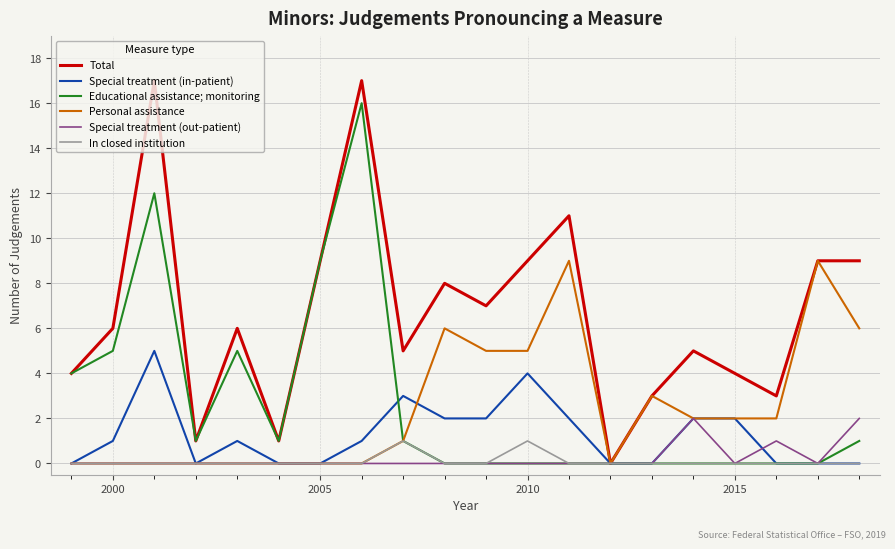

Which series has the largest total across all categories?

Total